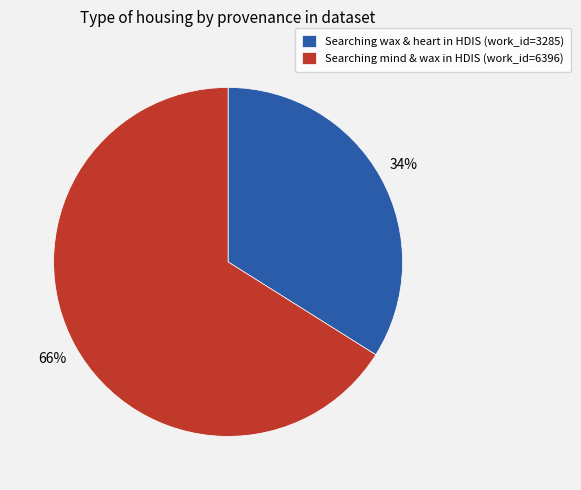

Do Searching mind & wax in HDIS (work_id=6396) and Searching wax & heart in HDIS (work_id=3285) together represent more than half of the pie?

Yes